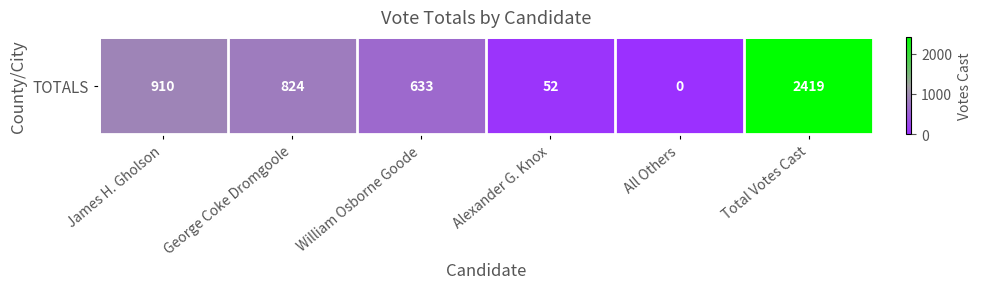

What is the sum of the values at Alexander G. Knox and Total Votes Cast?

2471